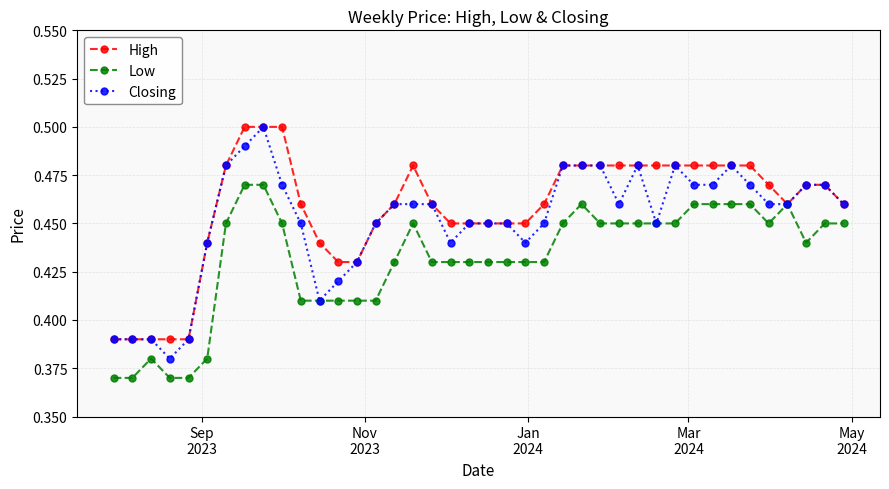

Count the High values in the range 0 to 1.

40